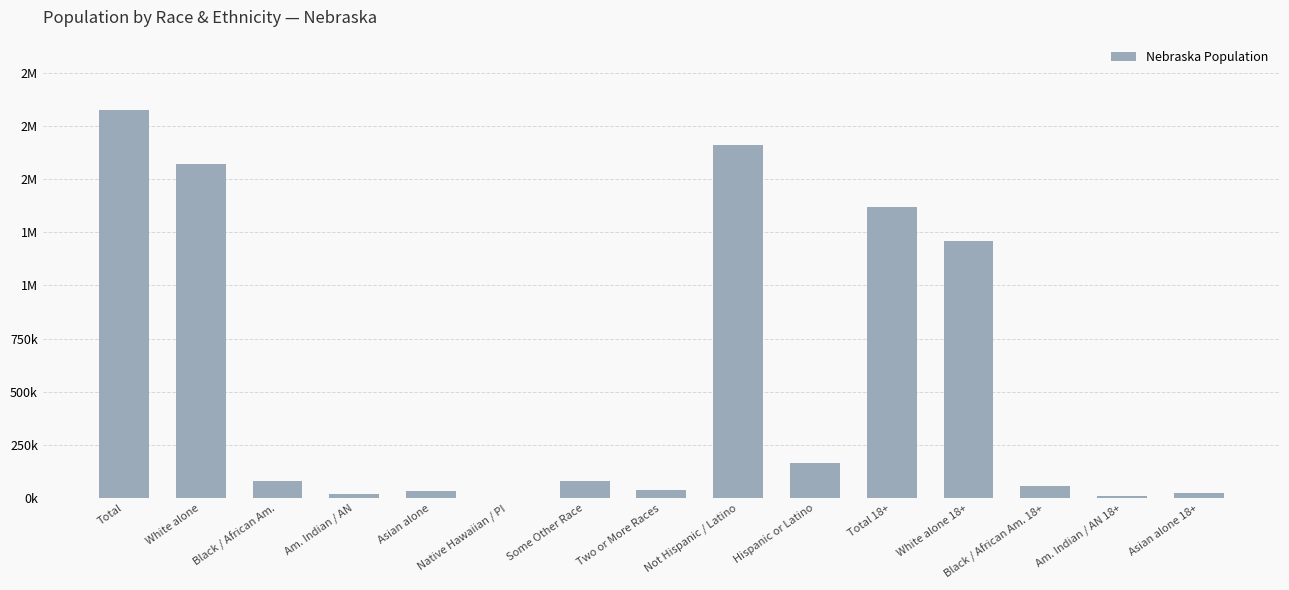

Are the bars horizontal?

No